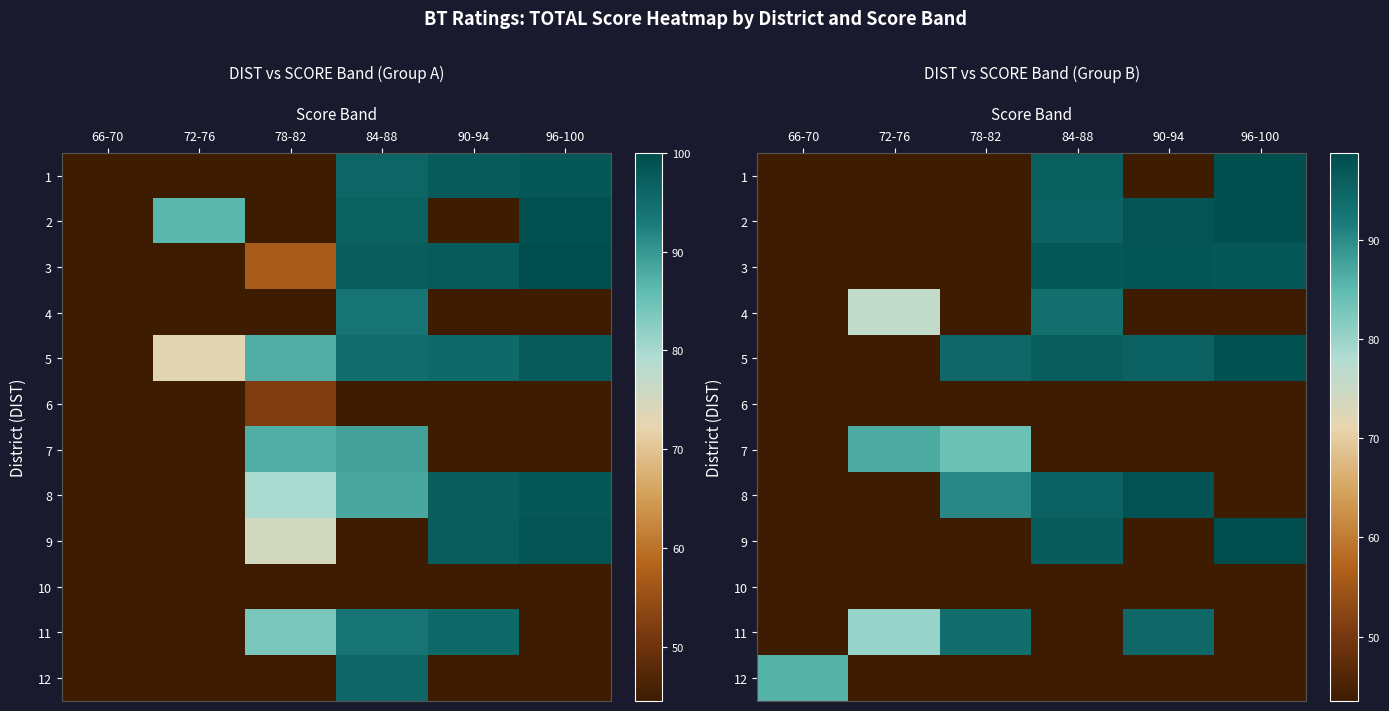

What is the maximum value shown in the chart?

98.8